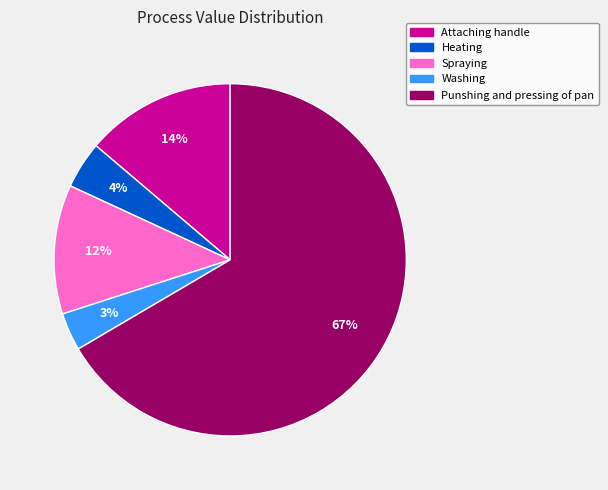

Does Punshing and pressing of pan represent more than half of the total?

Yes